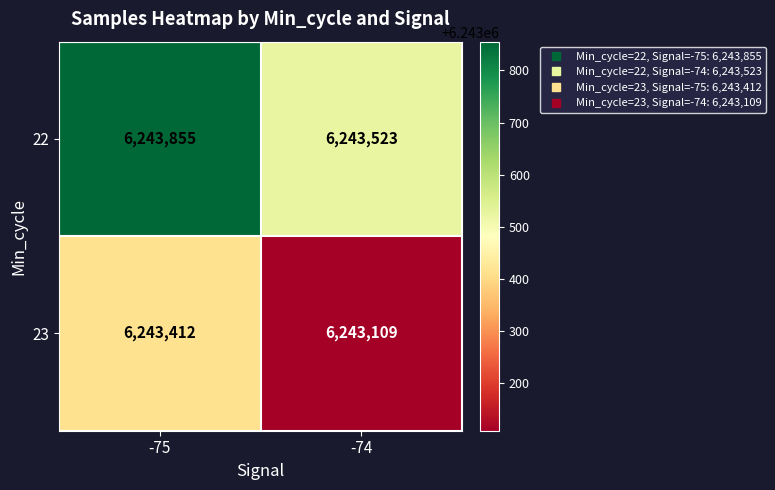

Reading right to left, what are all the values shown in this chart?

22: -74=6243523	-75=6243855
23: -74=6243109	-75=6243412